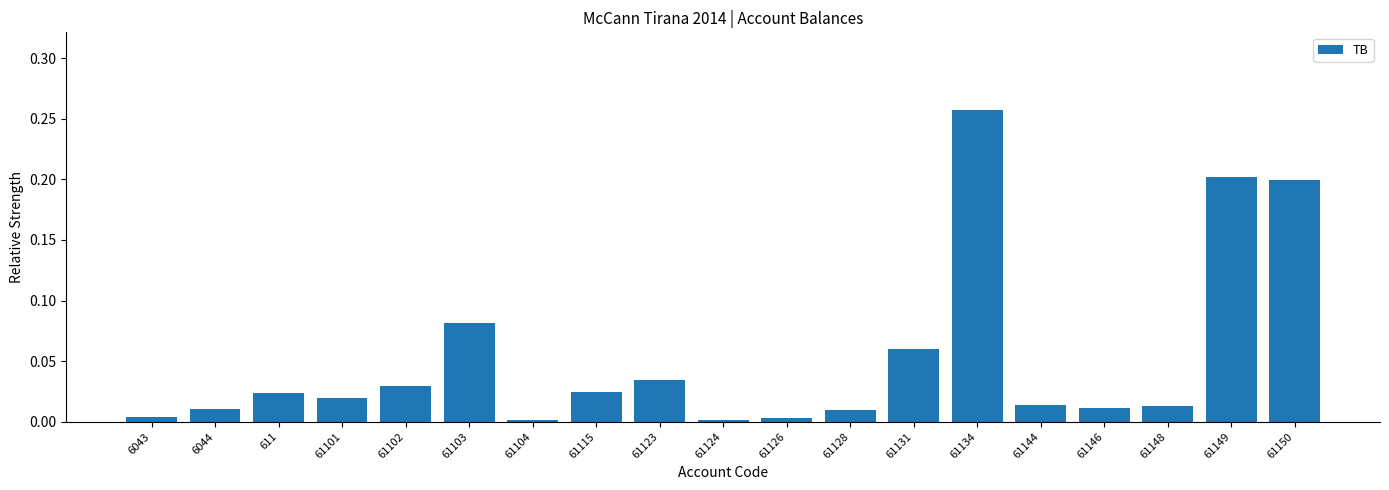

Is it true that the value at 61150 is 0.2?

True